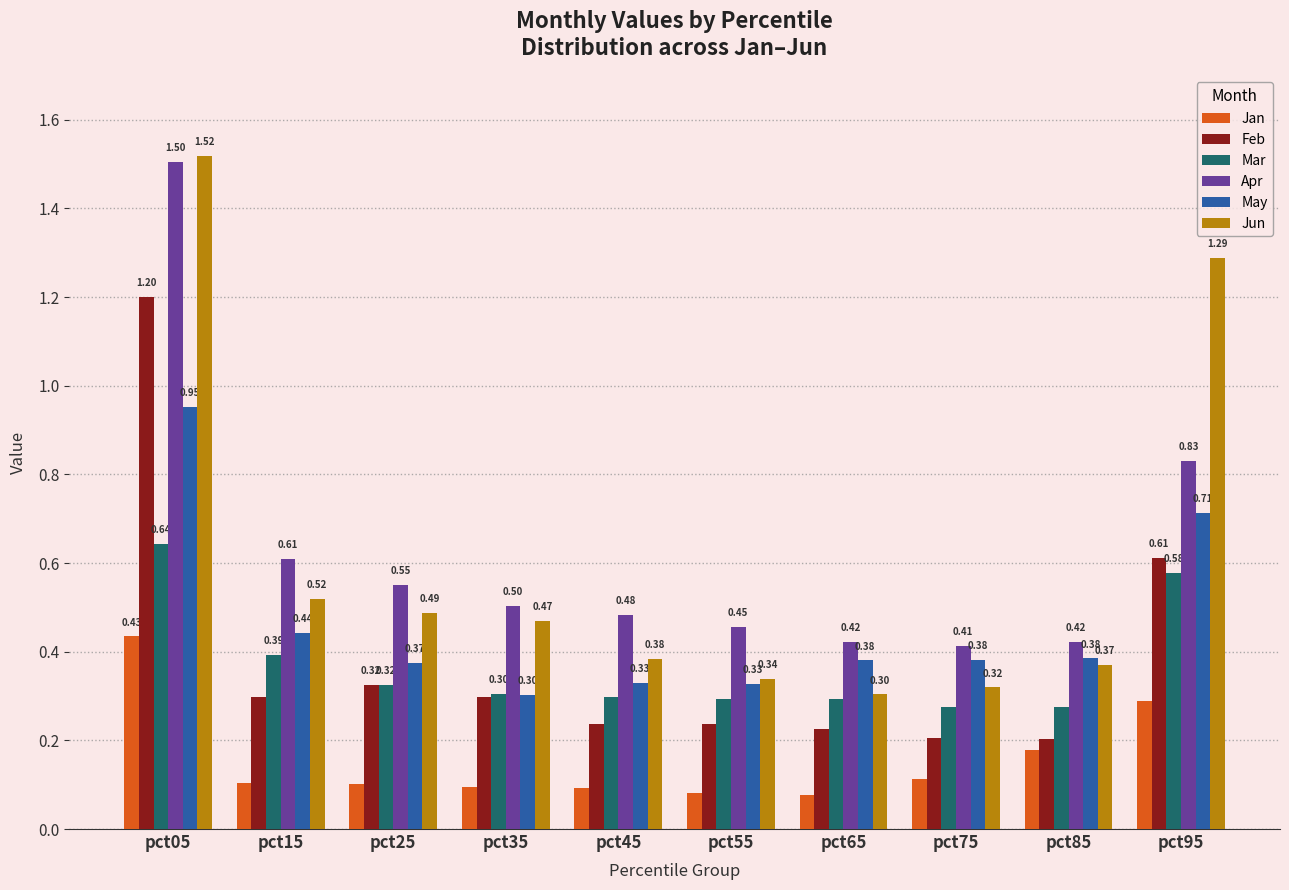

What is the spread (max minus min) of values at pct65?

0.3